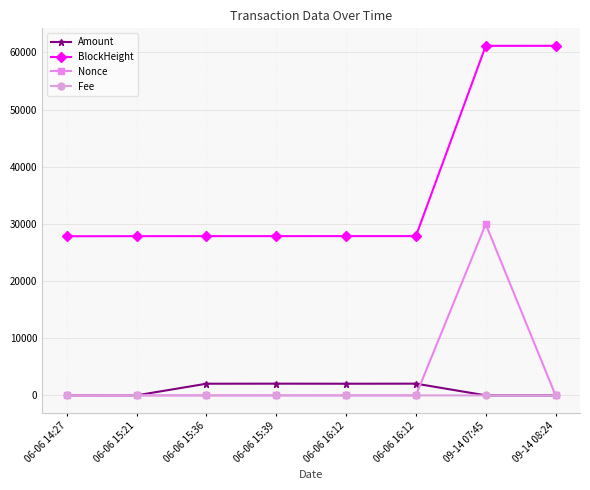

At which label is Fee closest to 0?

06-06 15:21